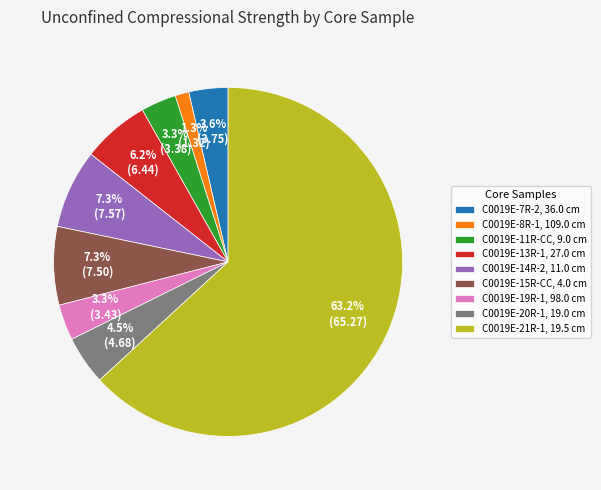

To the nearest percent, what portion does C0019E-14R-2, 11.0 cm represent?

7%